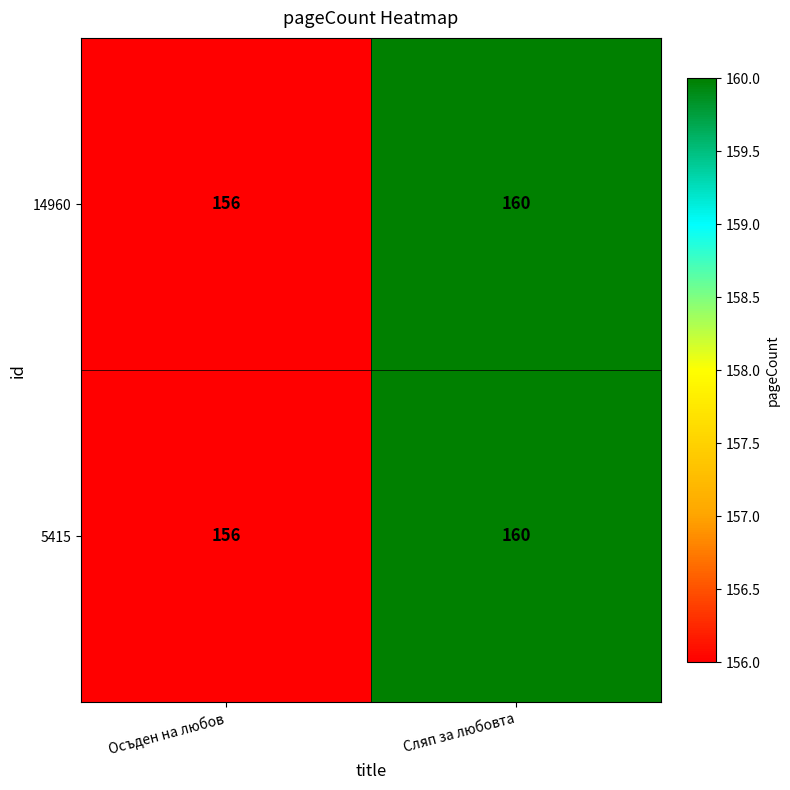

What is the greatest value displayed?

160